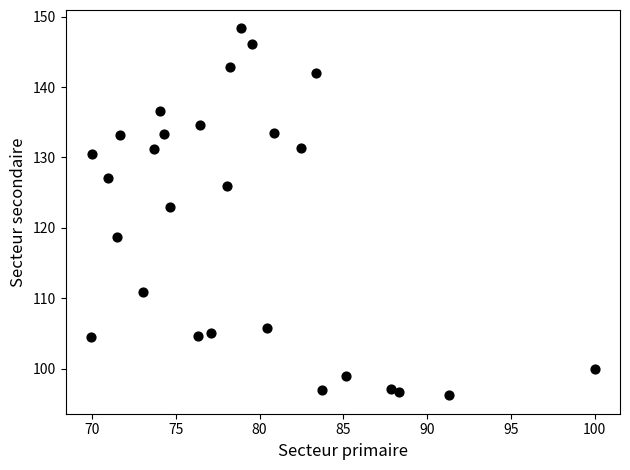

What is the range of X values (max minus min)?

30.1